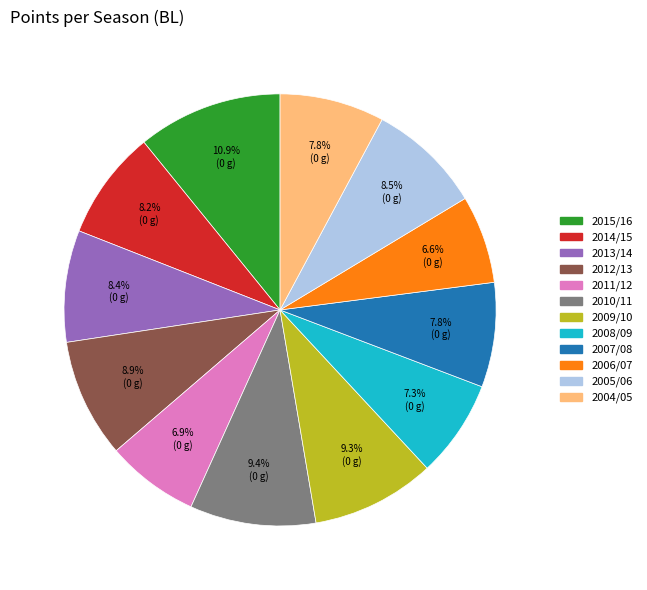

Which slice is the largest?

2015/16